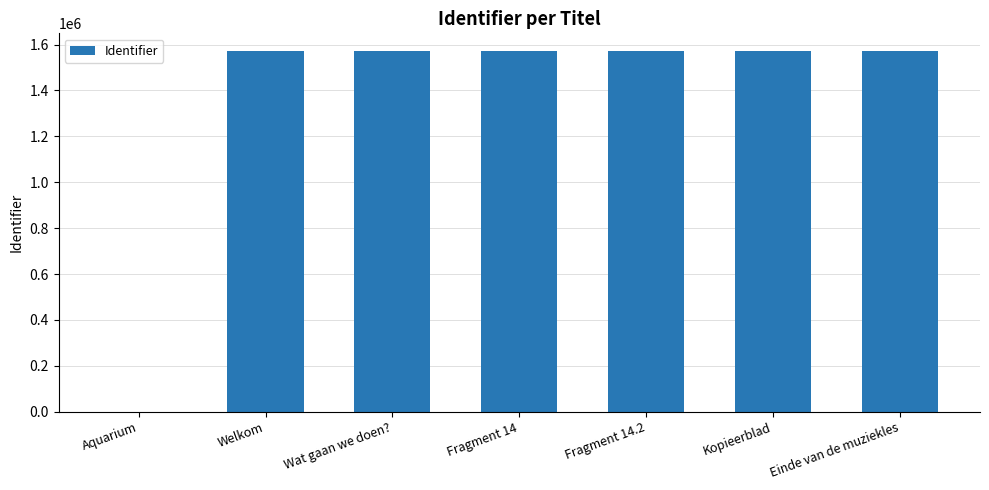

Between Fragment 14.2 and Aquarium, which is larger?

Fragment 14.2